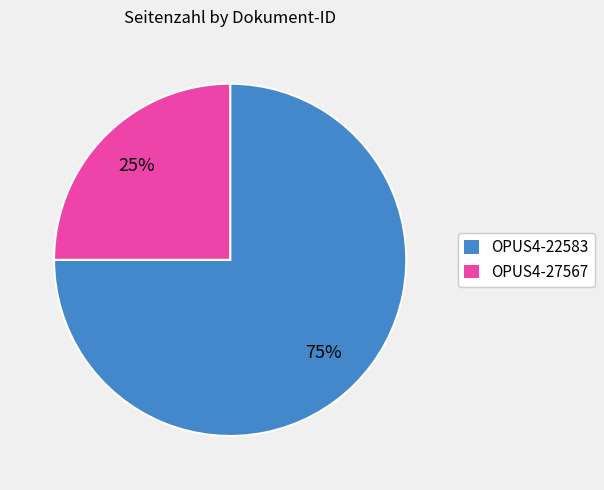

Count the number of slices in the pie.

2